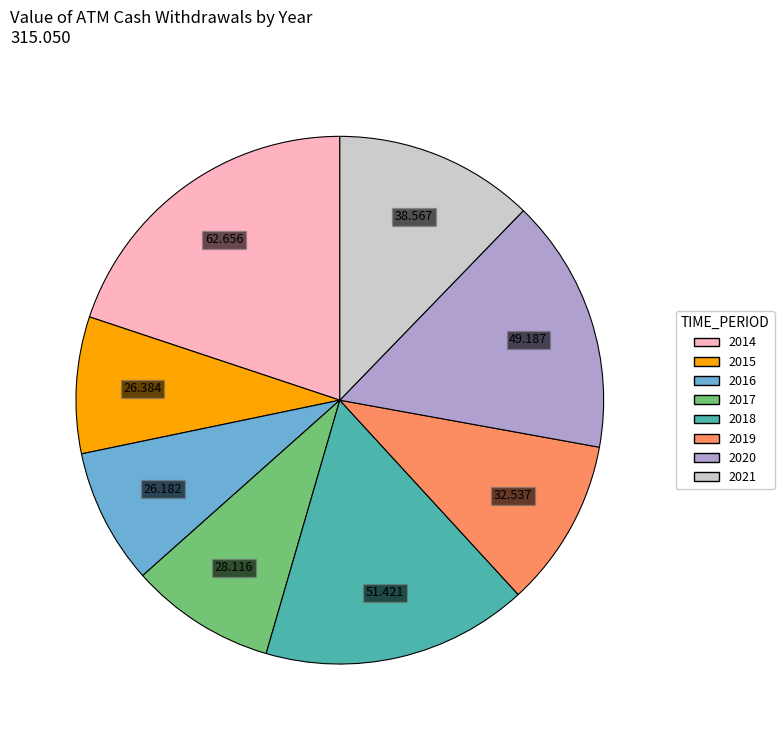

Combined, do 2017 and 2015 account for over 50%?

No